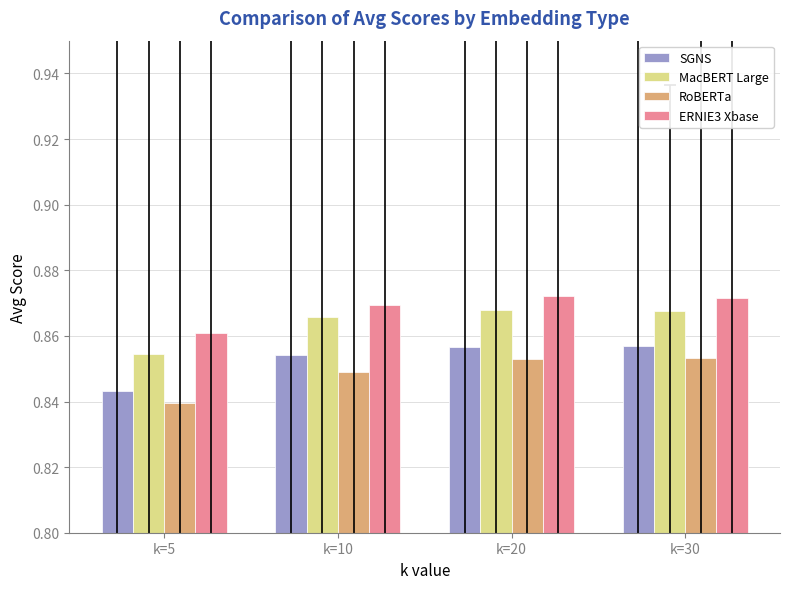

Are the bars horizontal?

No